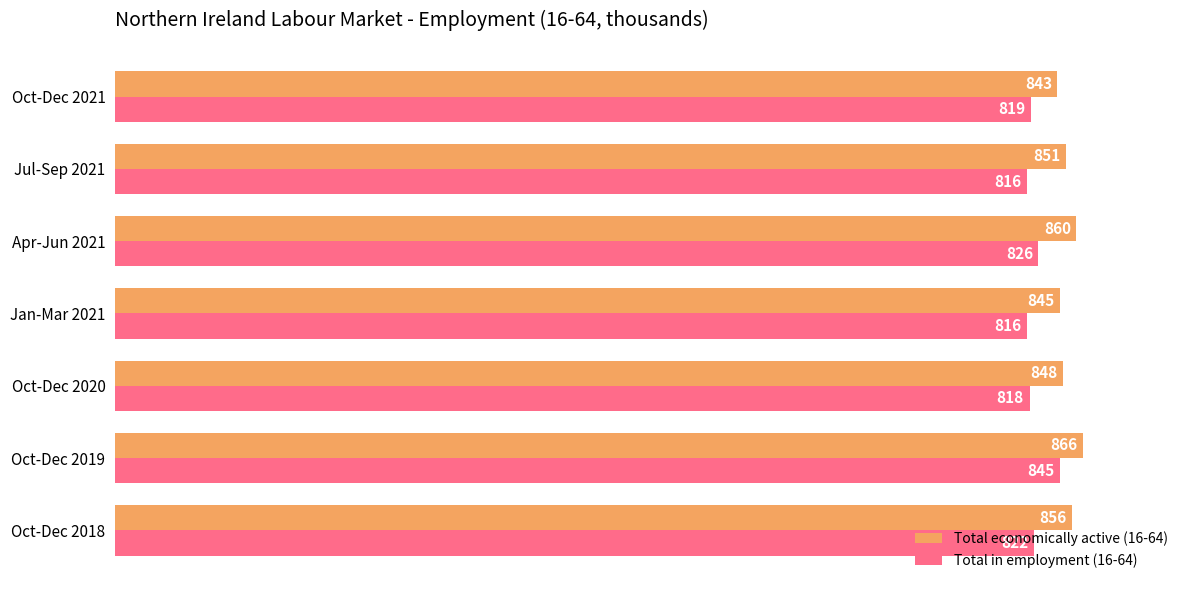

List the series in order of their peak value, lowest first.

Total in employment (16-64), Total economically active (16-64)